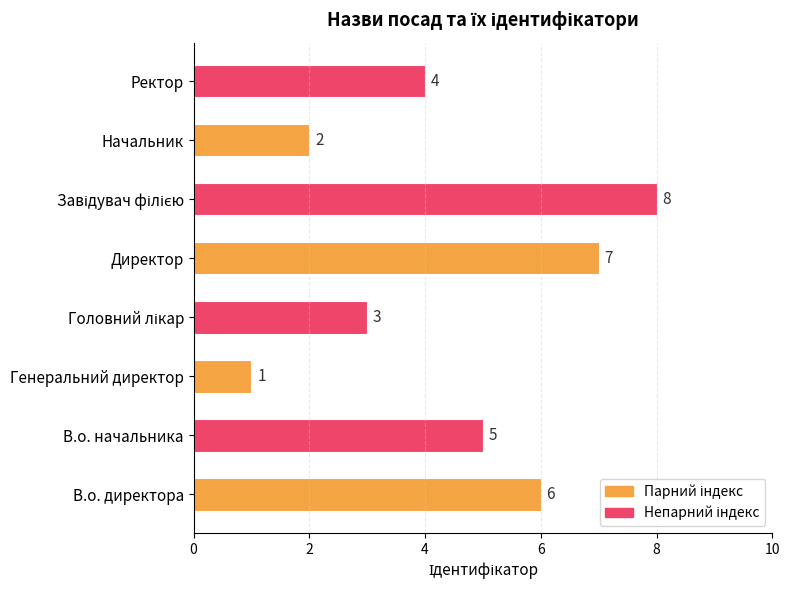

Reading top to bottom, list all the values displayed in this chart.

4	2	8	7	3	1	5	6